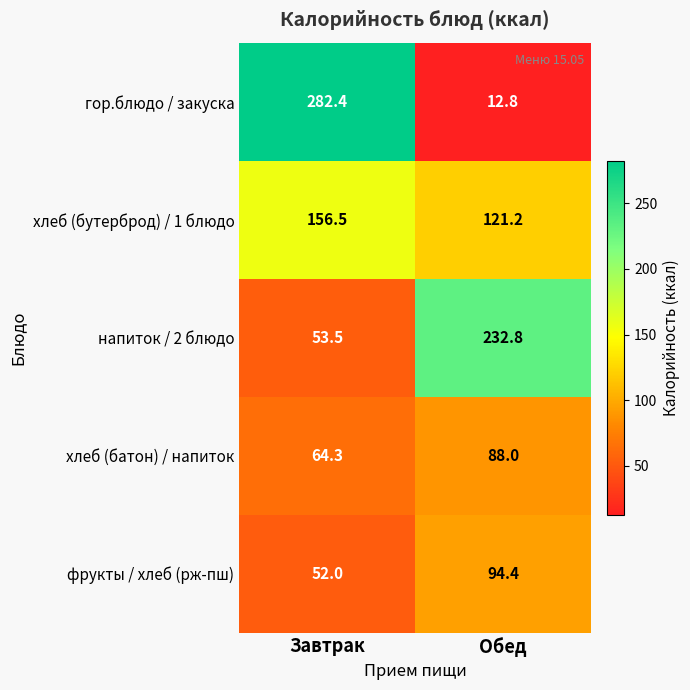

At Обед, list the series in order from largest to smallest.

напиток / 2 блюдо, хлеб (бутерброд) / 1 блюдо, фрукты / хлеб (рж-пш), хлеб (батон) / напиток, гор.блюдо / закуска